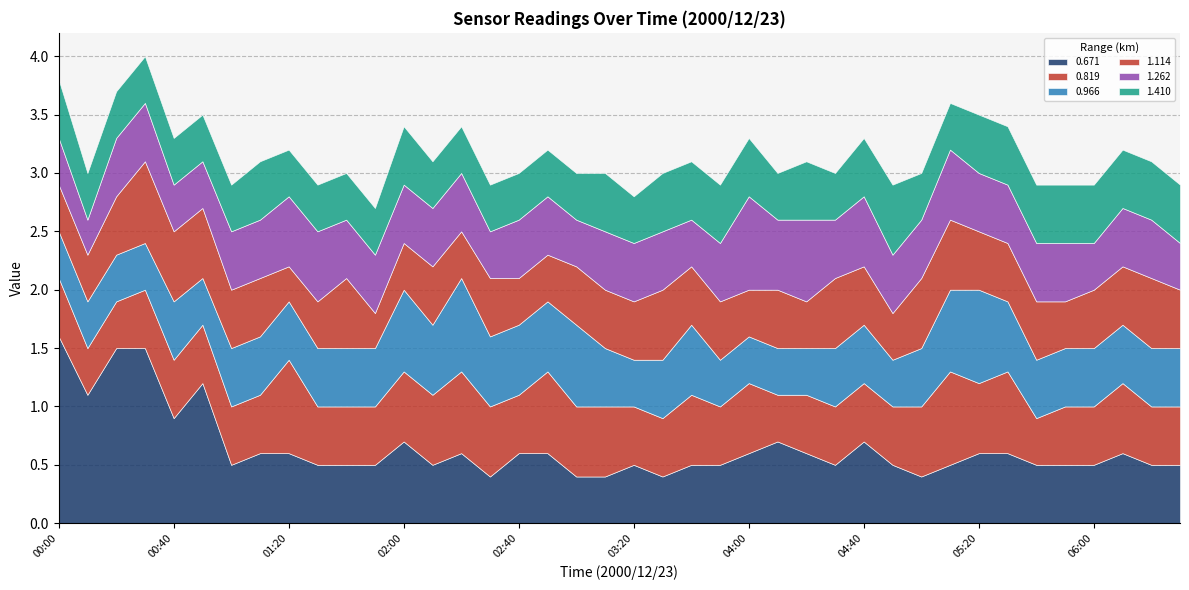

What is the label of the 4th point from the left?

00:30